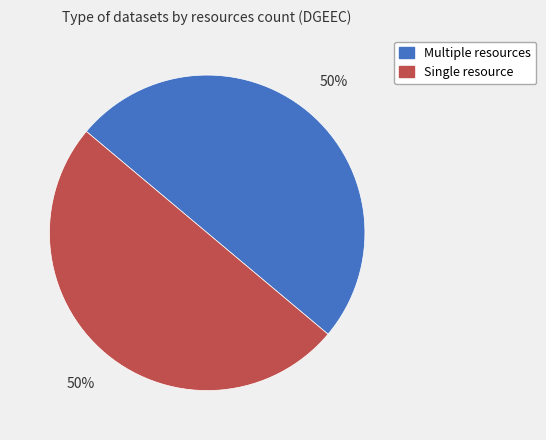

Count the number of slices in the pie.

2